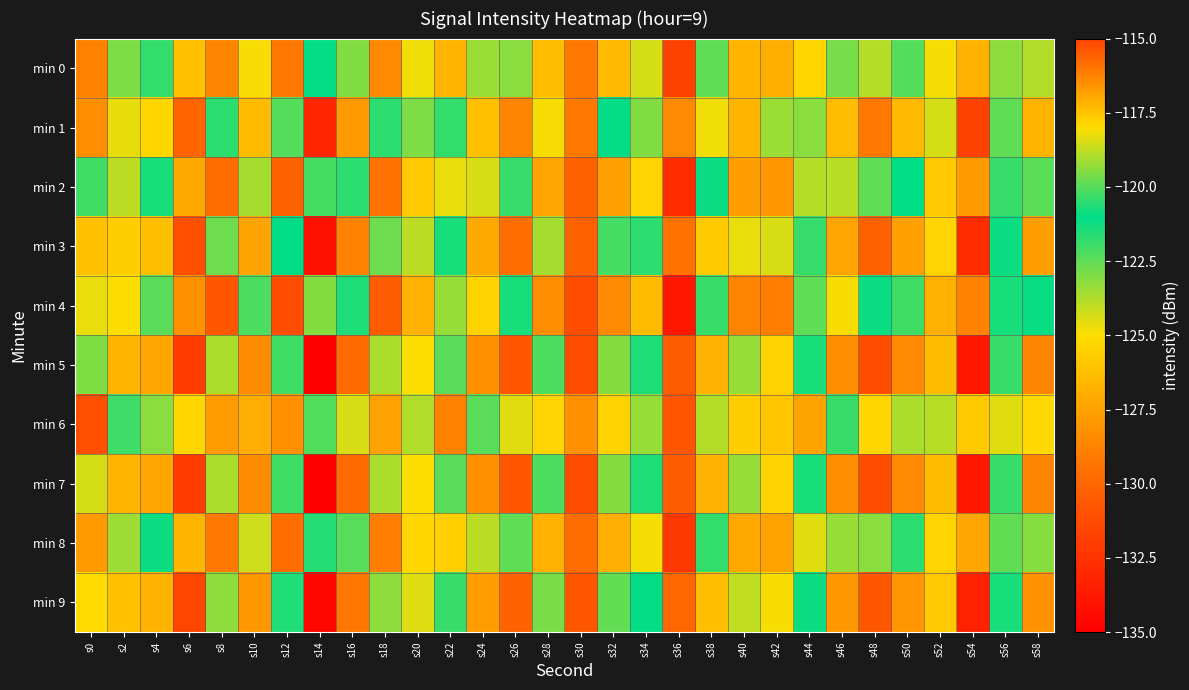

Which has a higher value, s10 or s50?

s10